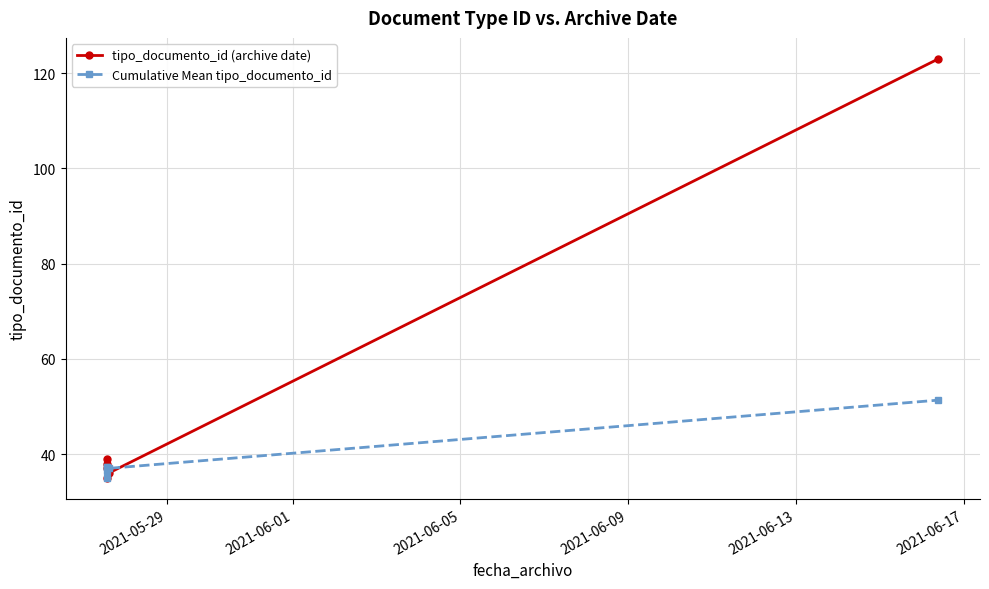

What are all the series names shown in the legend?

tipo_documento_id (archive date), Cumulative Mean tipo_documento_id